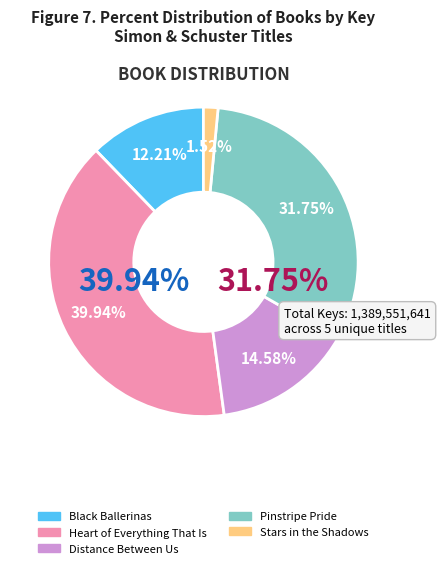

To the nearest percent, what percentage of the pie is Pinstripe Pride?

32%